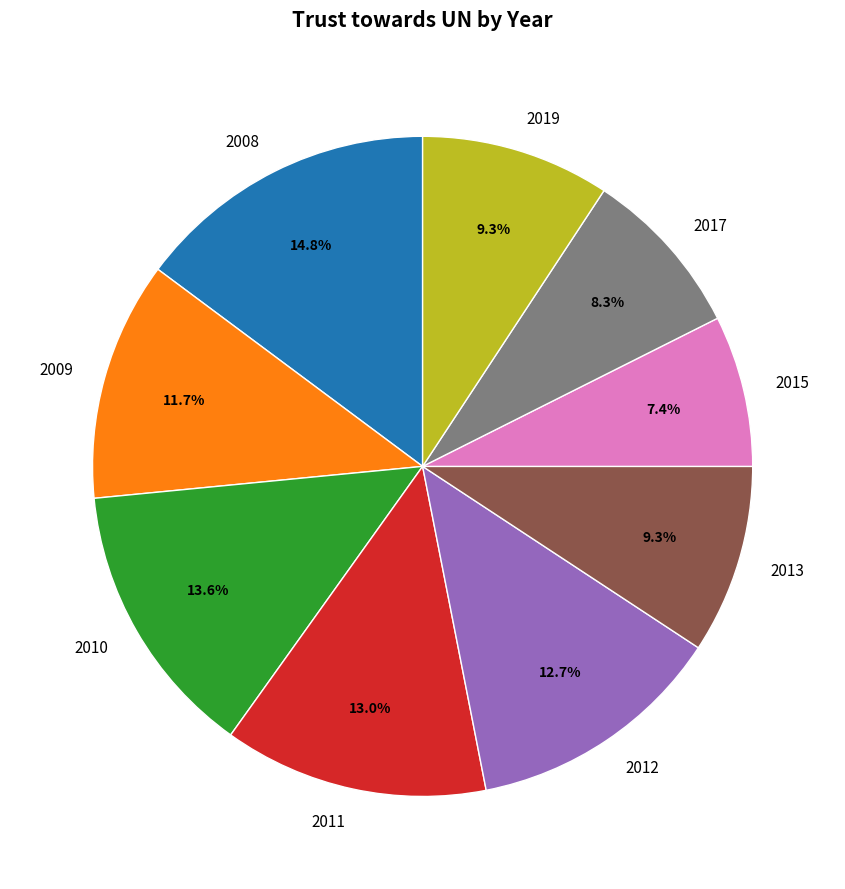

Which slice is the smallest?

2015